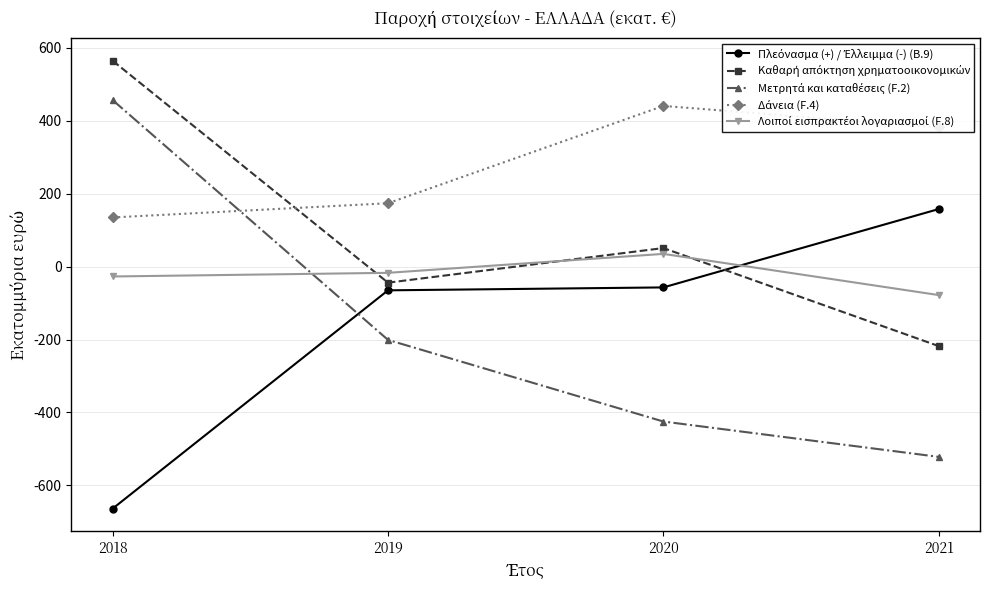

At which category is the sum across all series the highest?

2018